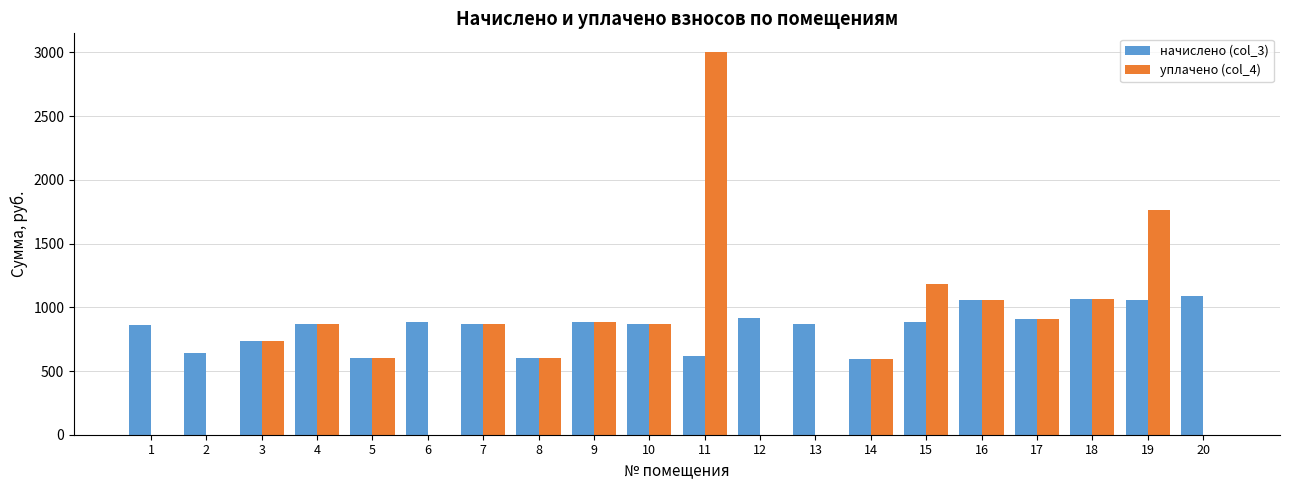

How many distinct data groups are displayed?

2